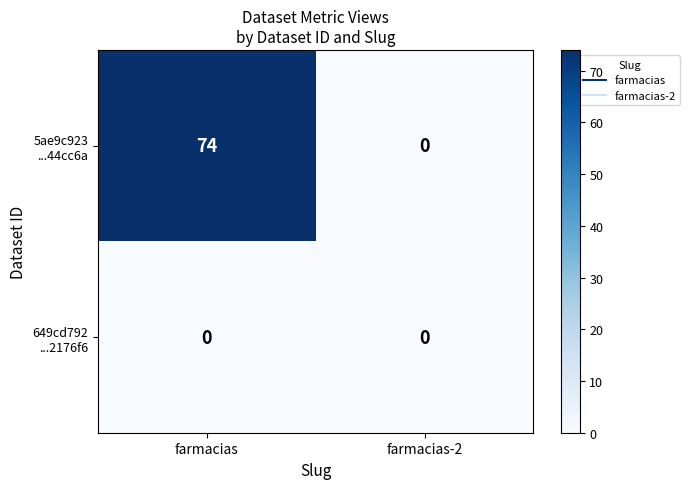

What is the spread (max minus min) of values at farmacias?

74